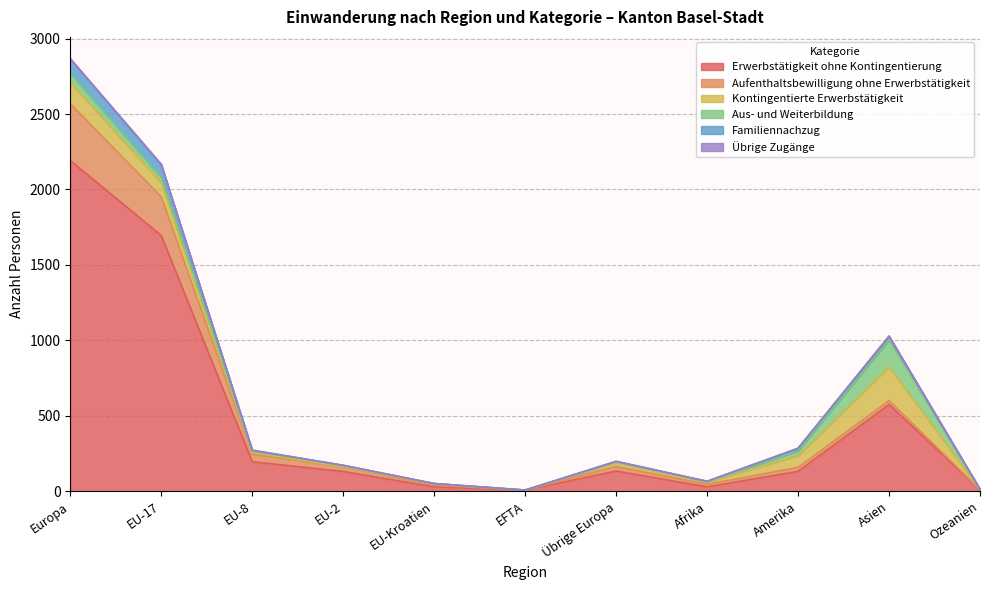

What is the maximum value for Erwerbstätigkeit ohne Kontingentierung?

2192